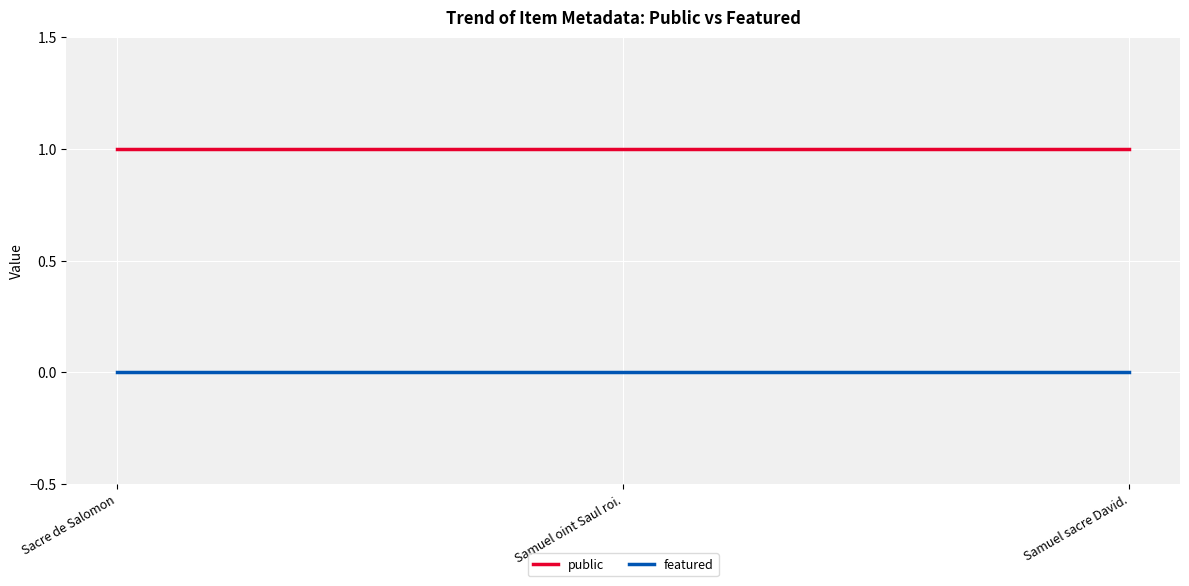

Which series has the largest total across all categories?

public